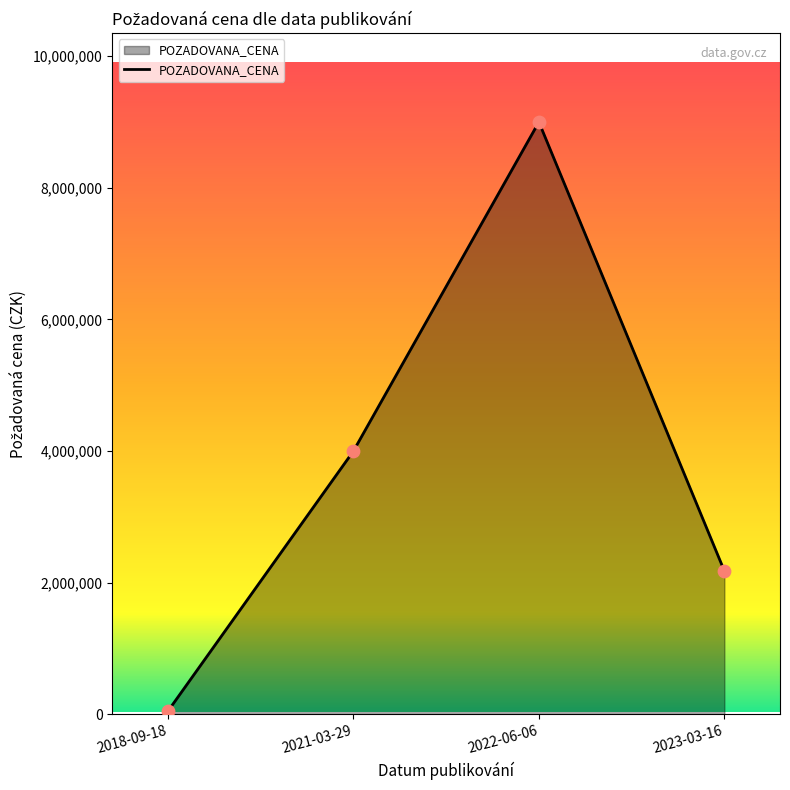

What is the change in value from 2022-06-06 to 2023-03-16?

-6821080